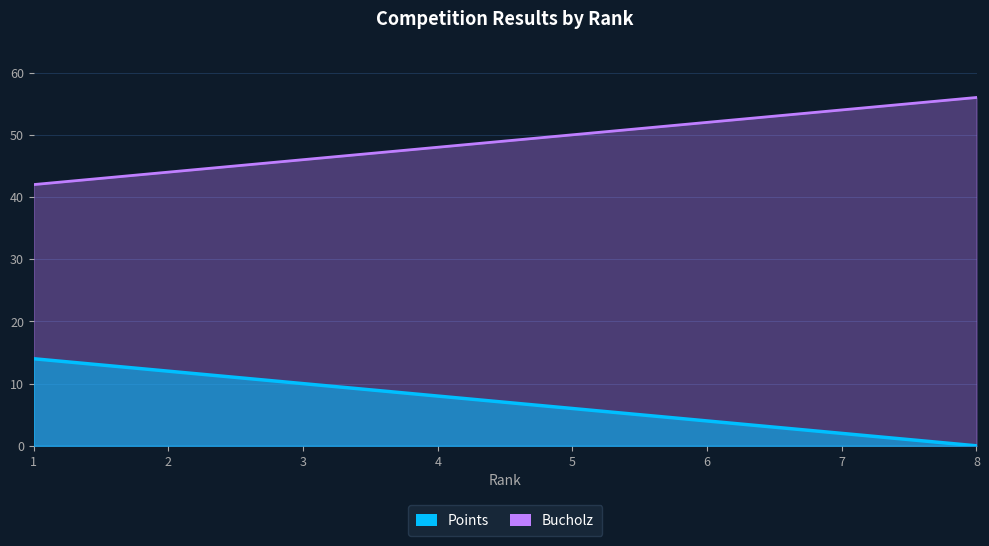

What is the average value of the Bucholz series?

7